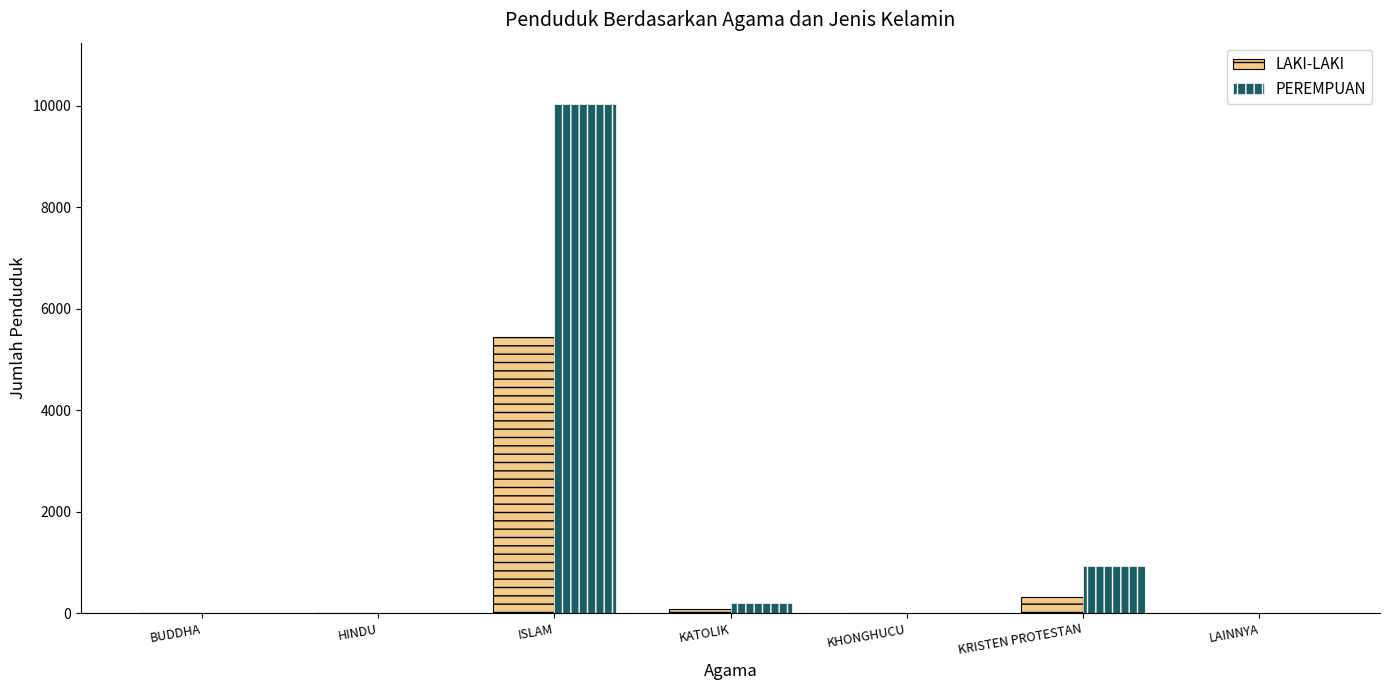

True or false: LAKI-LAKI has a value of 5450 at ISLAM.

True